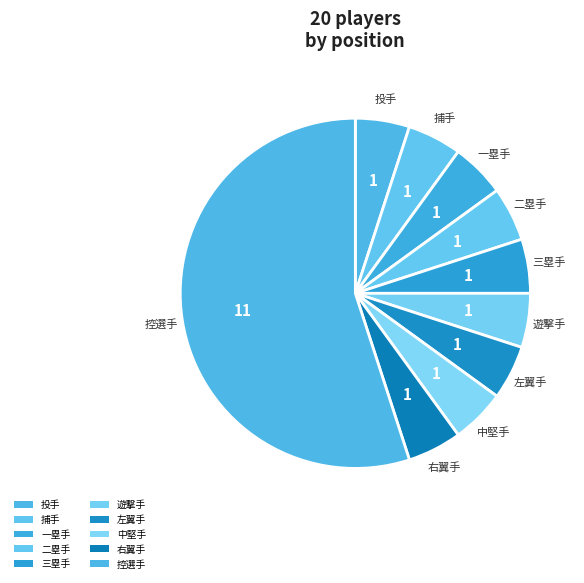

How many slices are in this pie chart?

10